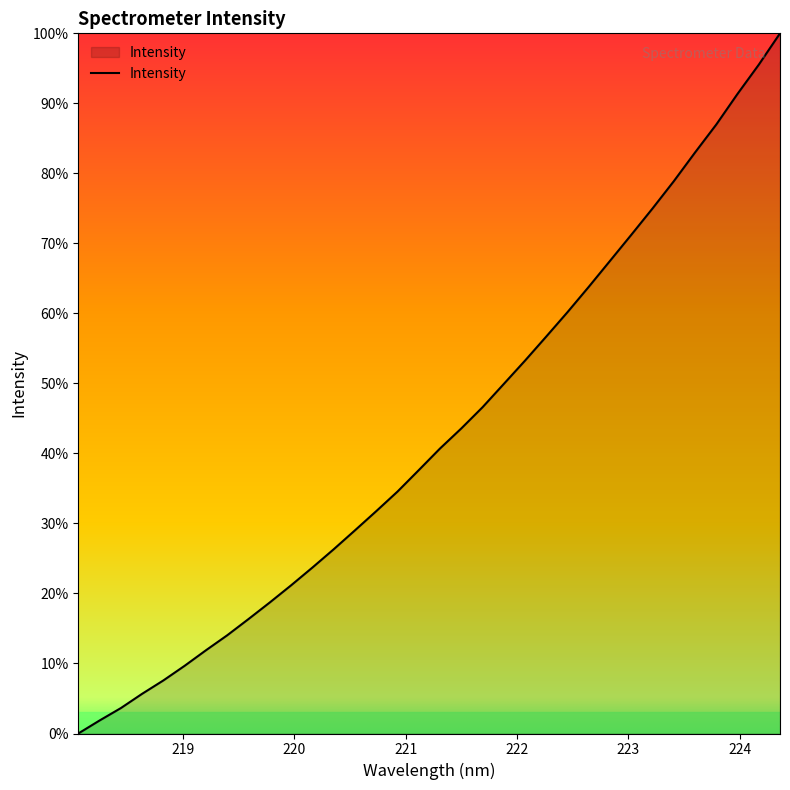

What is the difference between the maximum and minimum values?

100.0